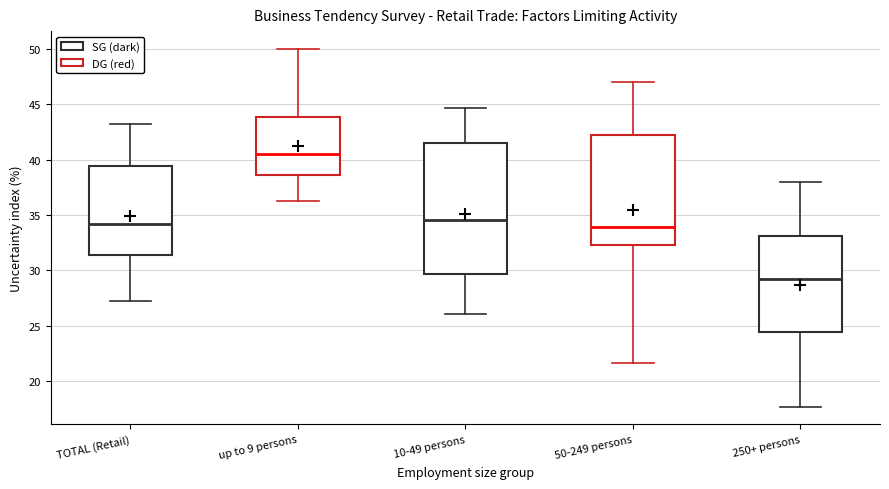

Where is the upper edge of the box for 250+ persons on the y-axis? The values are not printed on the chart, so give them approximately, as read against the axis.

33.0